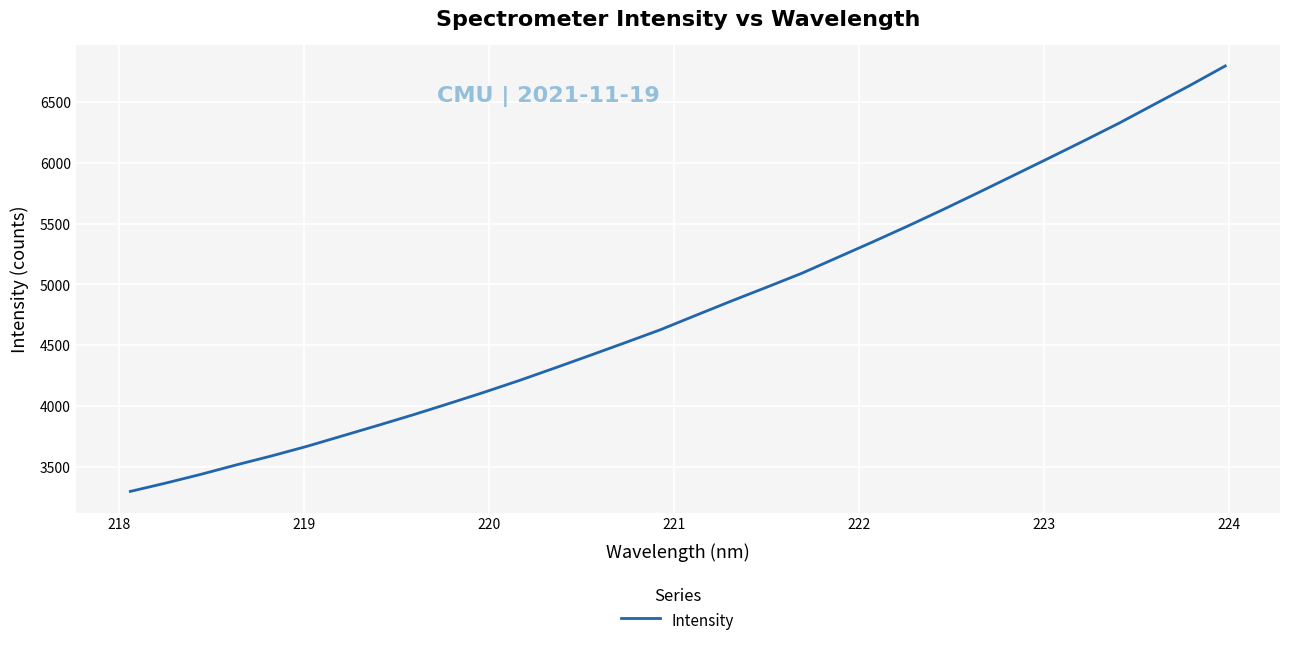

What is the greatest value displayed?

6794.9